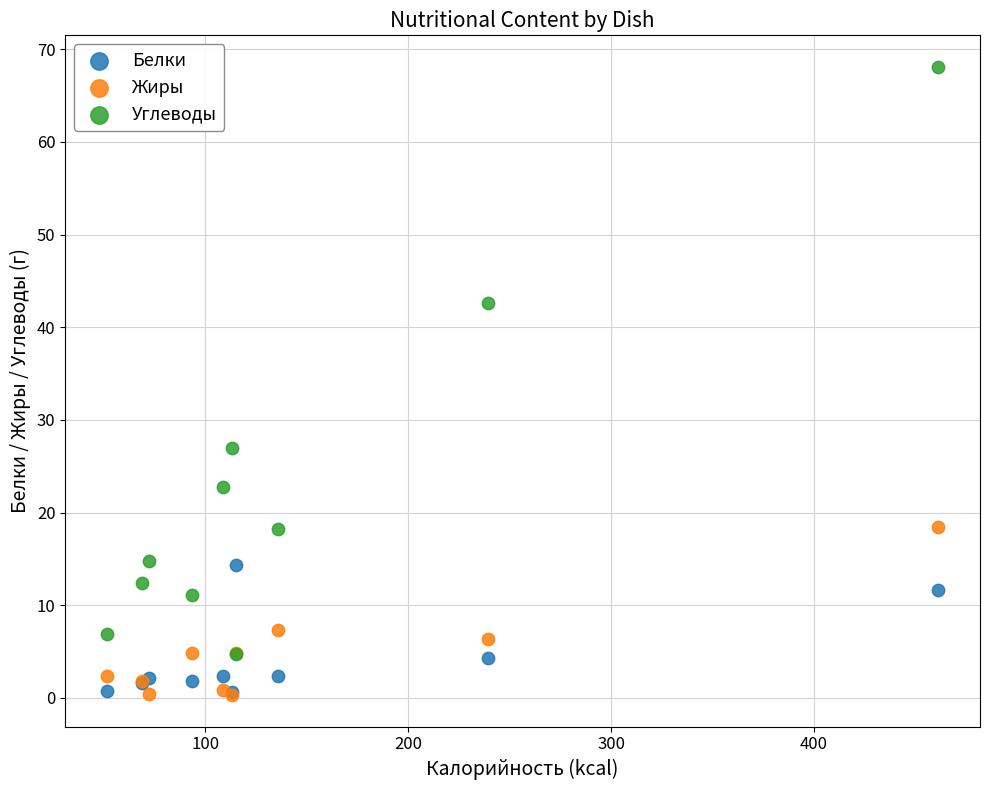

Which series reaches the maximum Y coordinate?

Углеводы